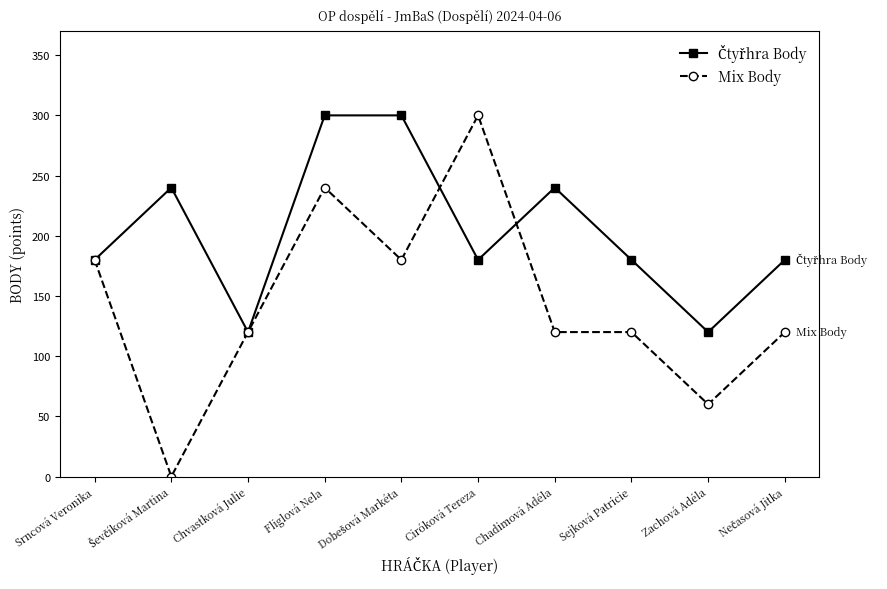

What is the sum of all Mix Body values?

1440